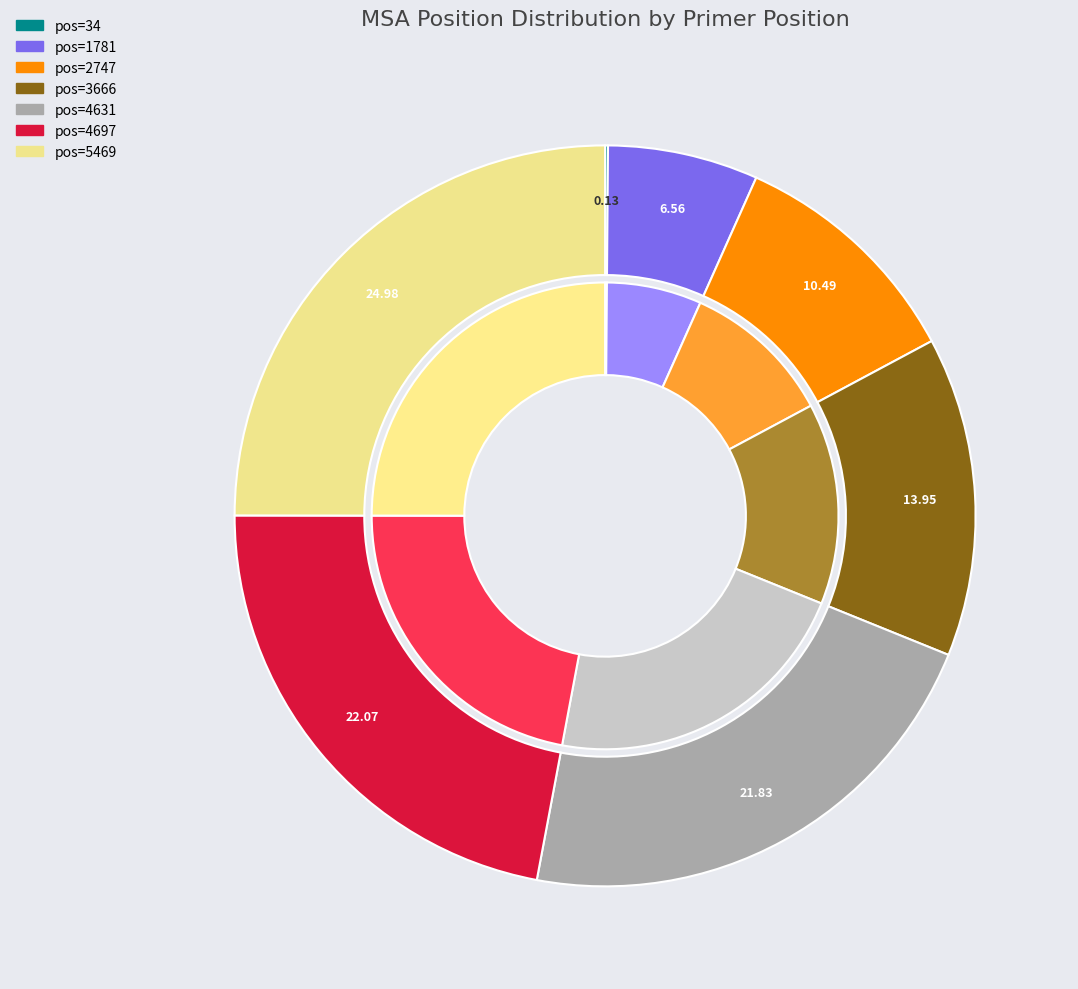

Is it true that 5469 is 25% of the pie?

True